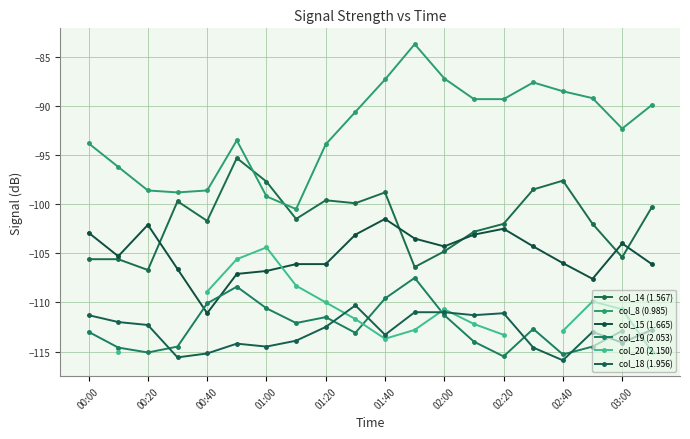

What is the value of the col_15 (1.665) point at the 13th from the left?

-104.3